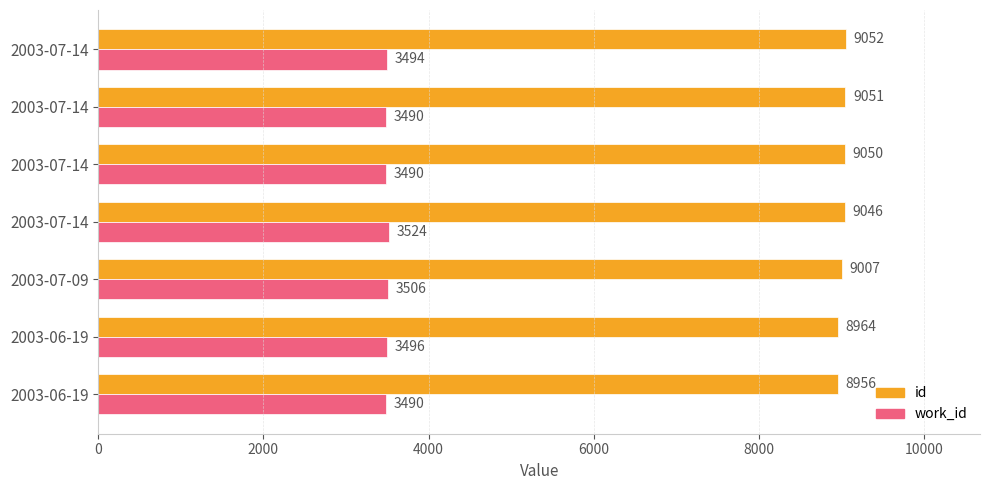

How many data points in work_id are less than 3494?

3